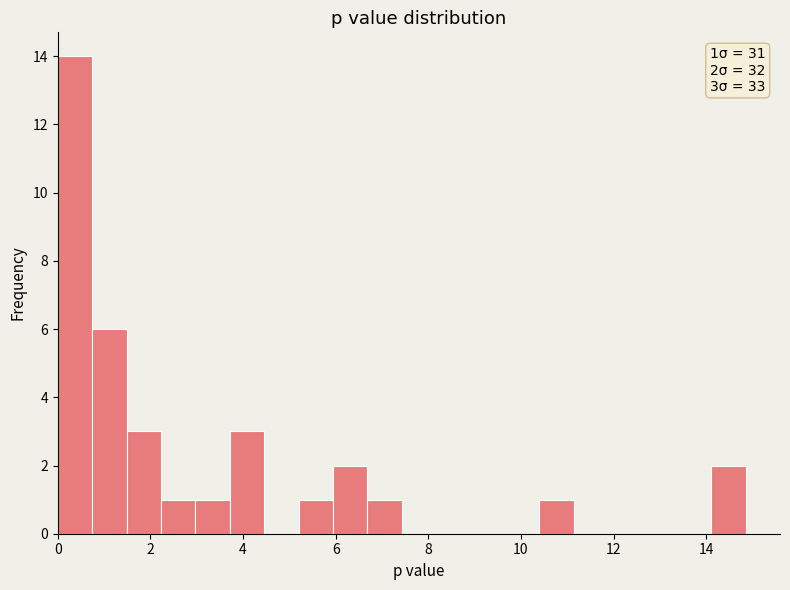

Around what value on the x-axis is the tallest bar? Give the approximate position of its centre, as read against the axis.

0.4